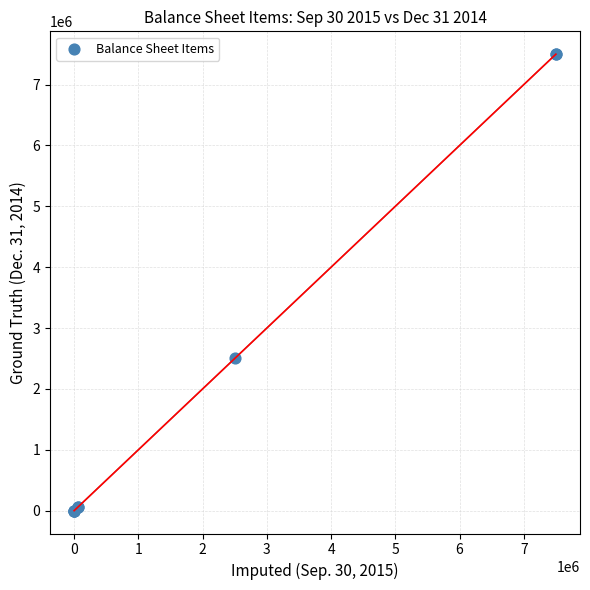

What Y value in the scatter plot is closest to 3750000?

2500000.0